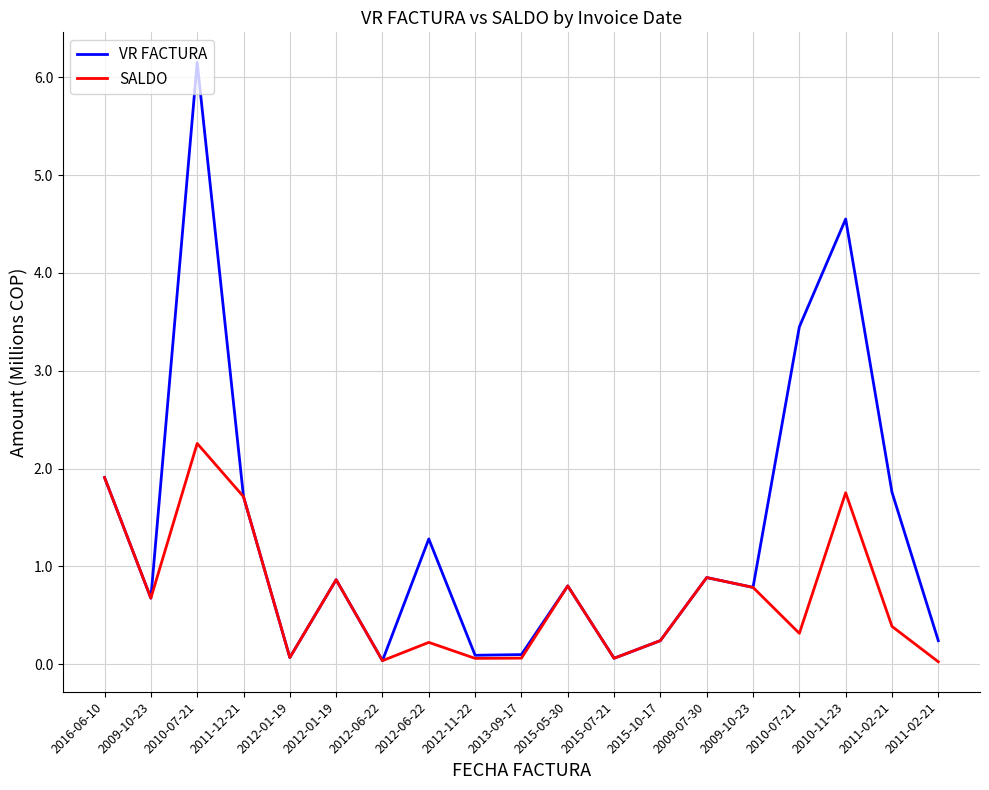

Does the chart display data point markers on the line(s)?

No